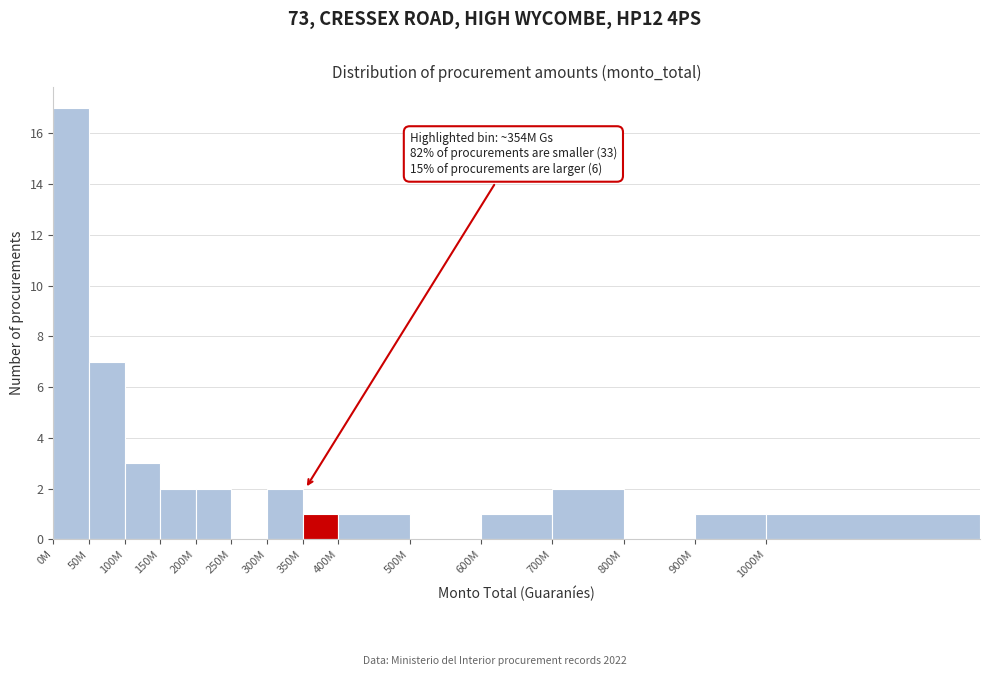

Reading right to left, extract all data points from this chart.

1000M=1	900M=1	800M=0	700M=2	600M=1	500M=0	400M=1	350M=1	300M=2	250M=0	200M=2	150M=2	100M=3	50M=7	0M=17